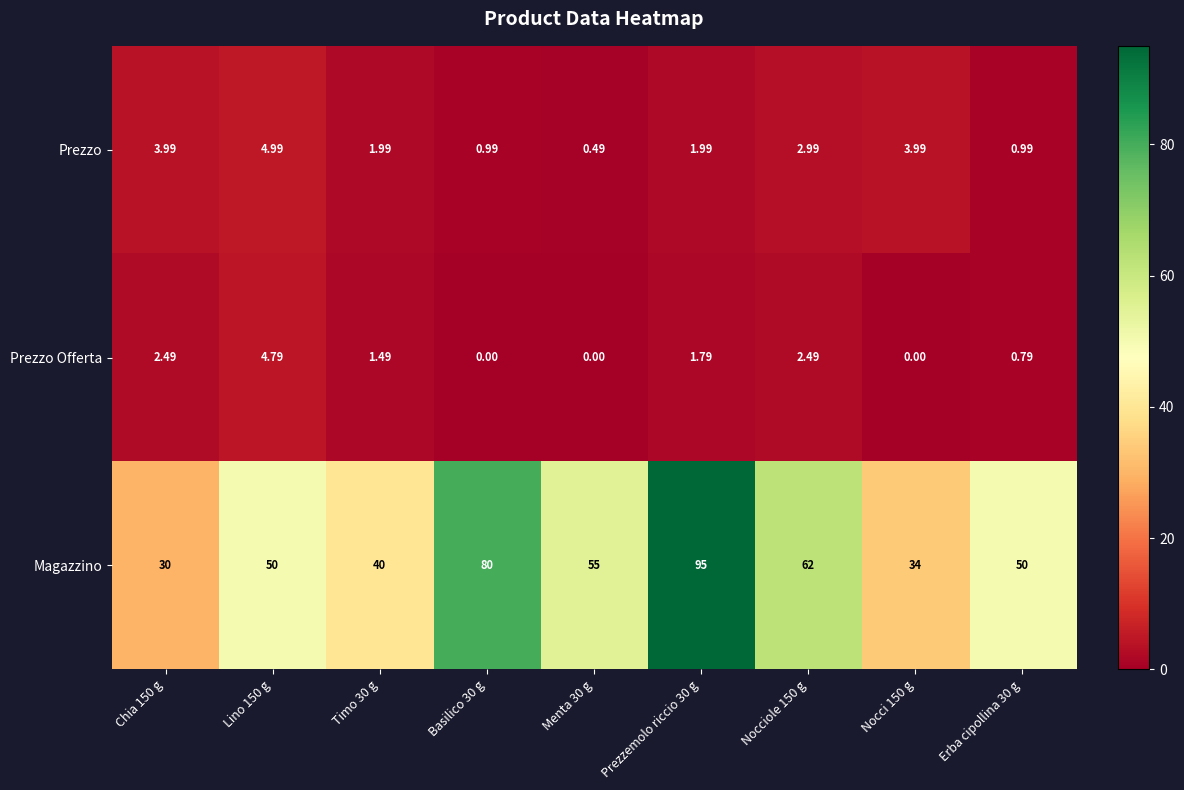

What is the total value across all series at Menta 30 g?

55.5